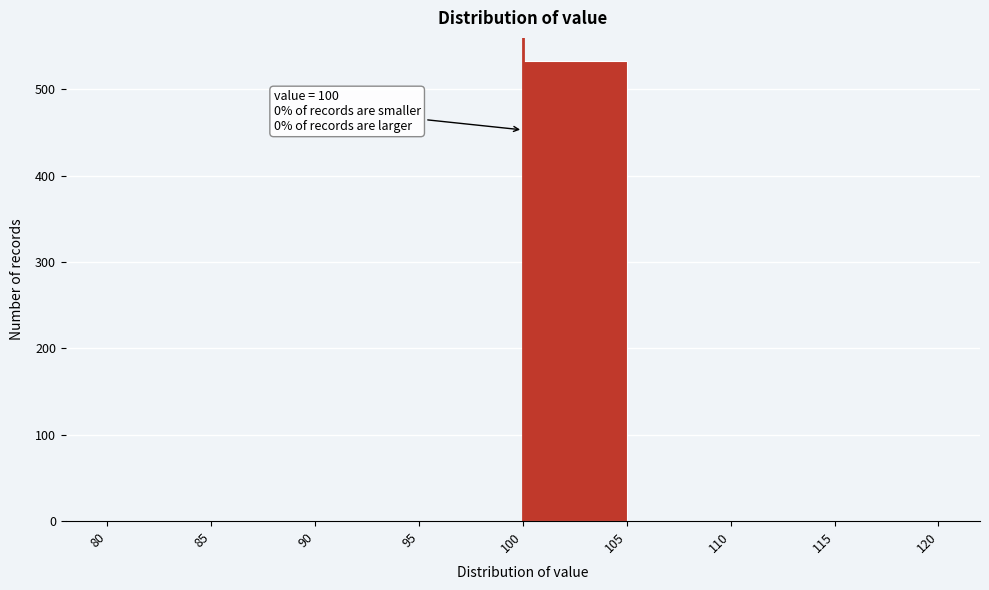

Which range on the x-axis has the tallest bar?

100 to 105